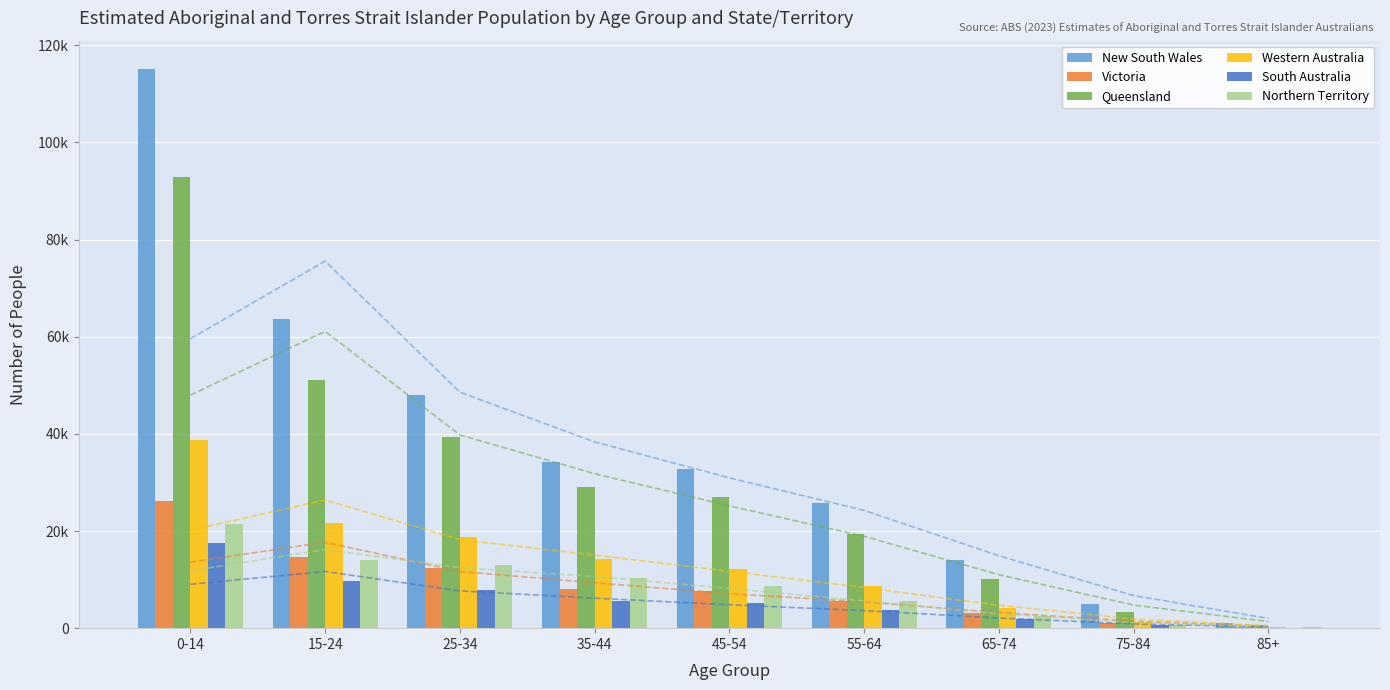

What is the label of the 1st bar from the left?

0-14